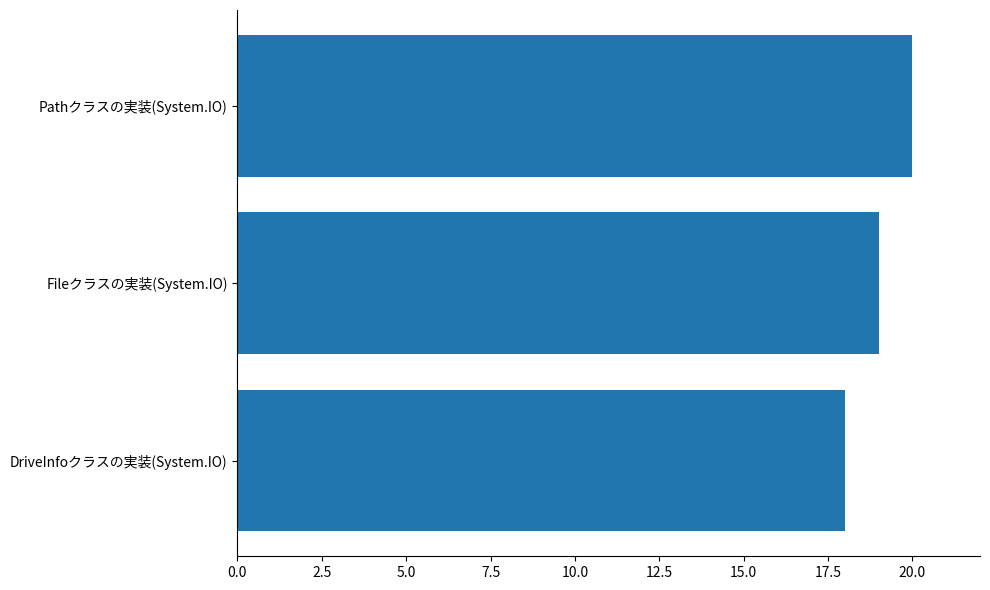

Rank the categories by value from highest to lowest.

Pathクラスの実装(System.IO), Fileクラスの実装(System.IO), DriveInfoクラスの実装(System.IO)